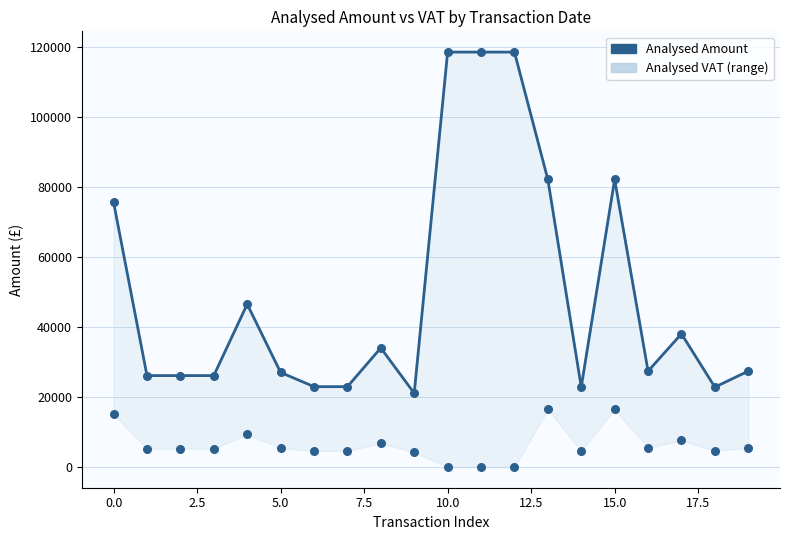

Which has a higher value, 17.5 or 7.5?

7.5